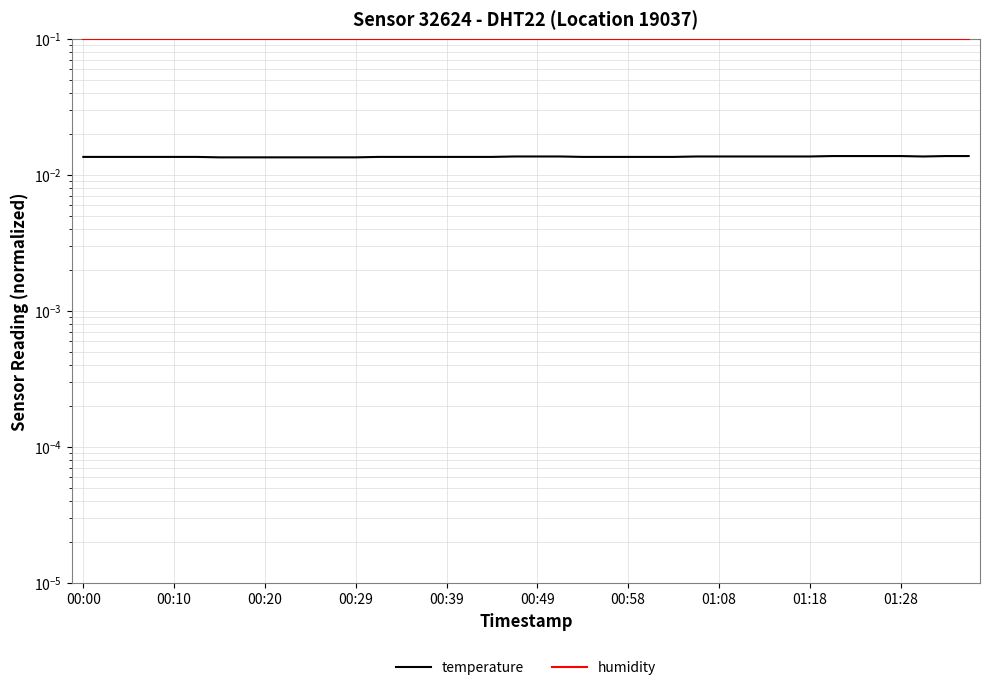

Is the value of humidity at 16 greater than the value of temperature at 30?

Yes